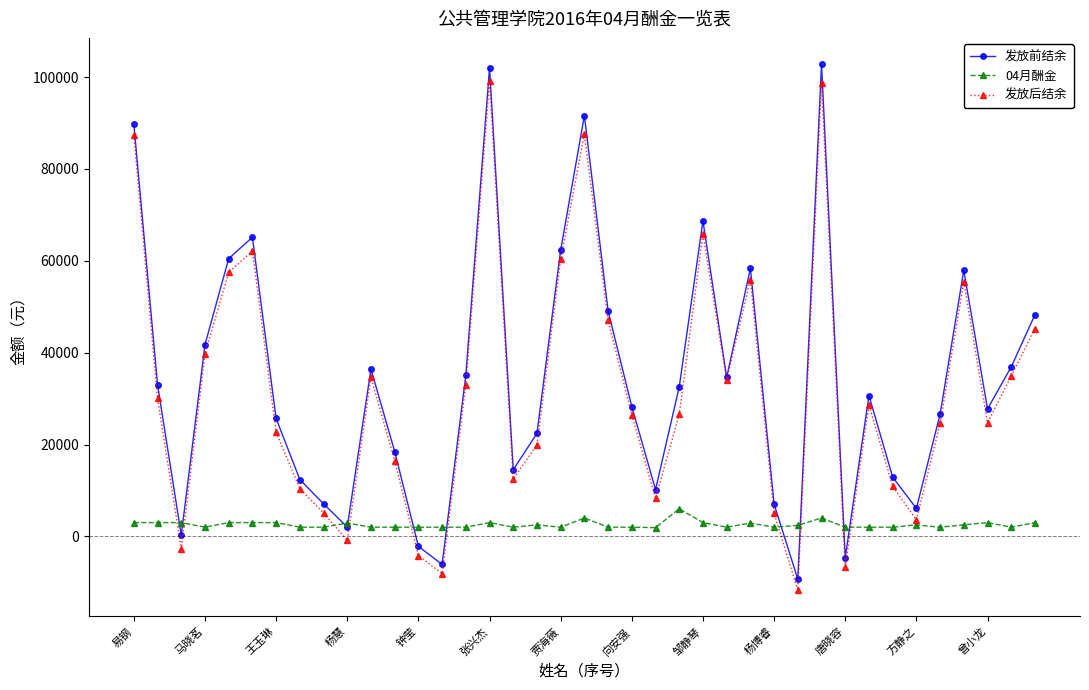

How many interior local valleys does the 发放后结余 series have?

10